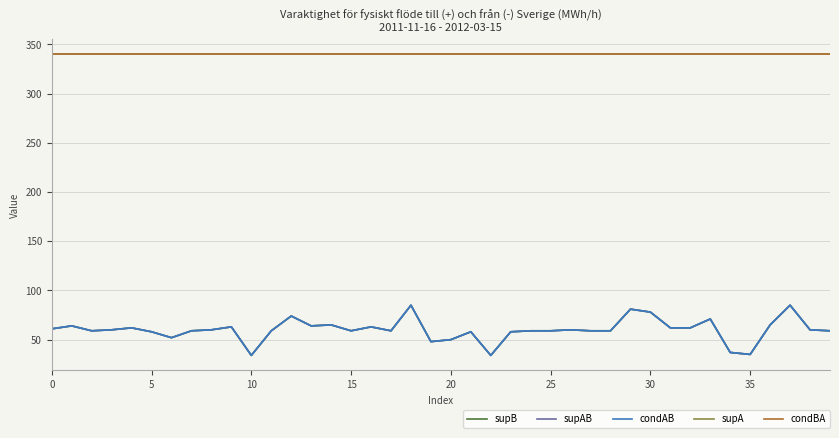

At which category does condAB reach its first local valley?

10